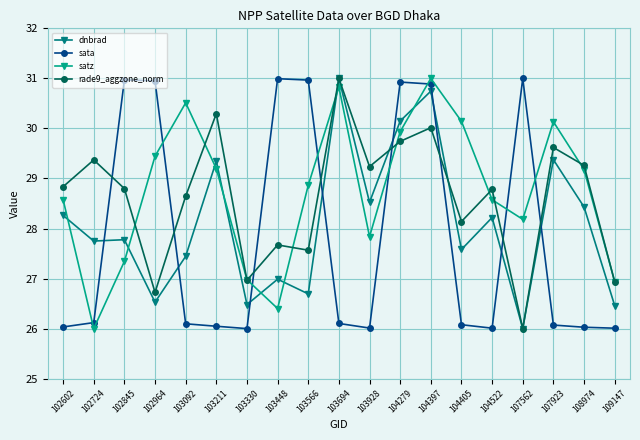

How many lines are shown in the chart?

4